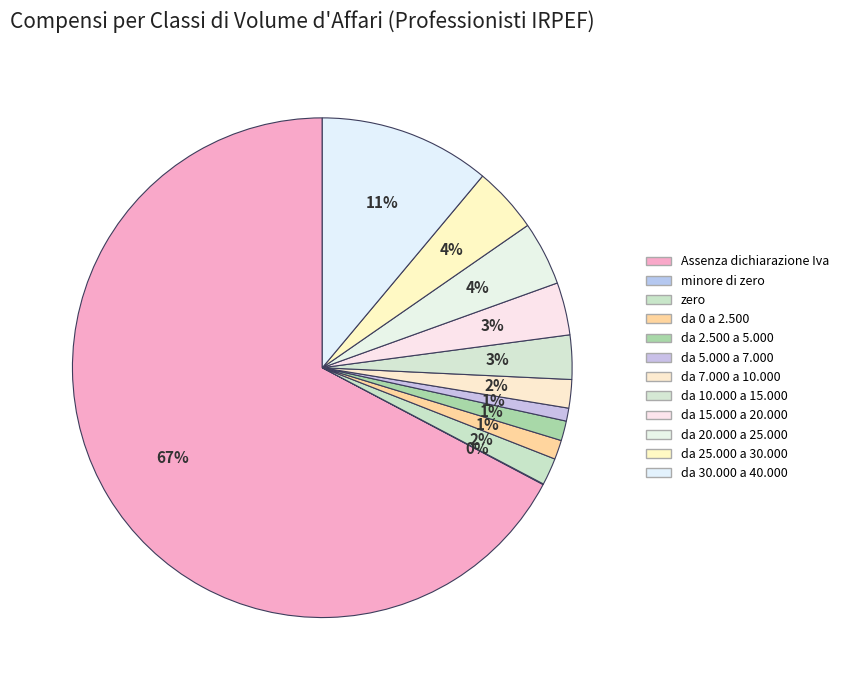

To the nearest percent, what is the difference between the largest and smallest slice percentages?

67%